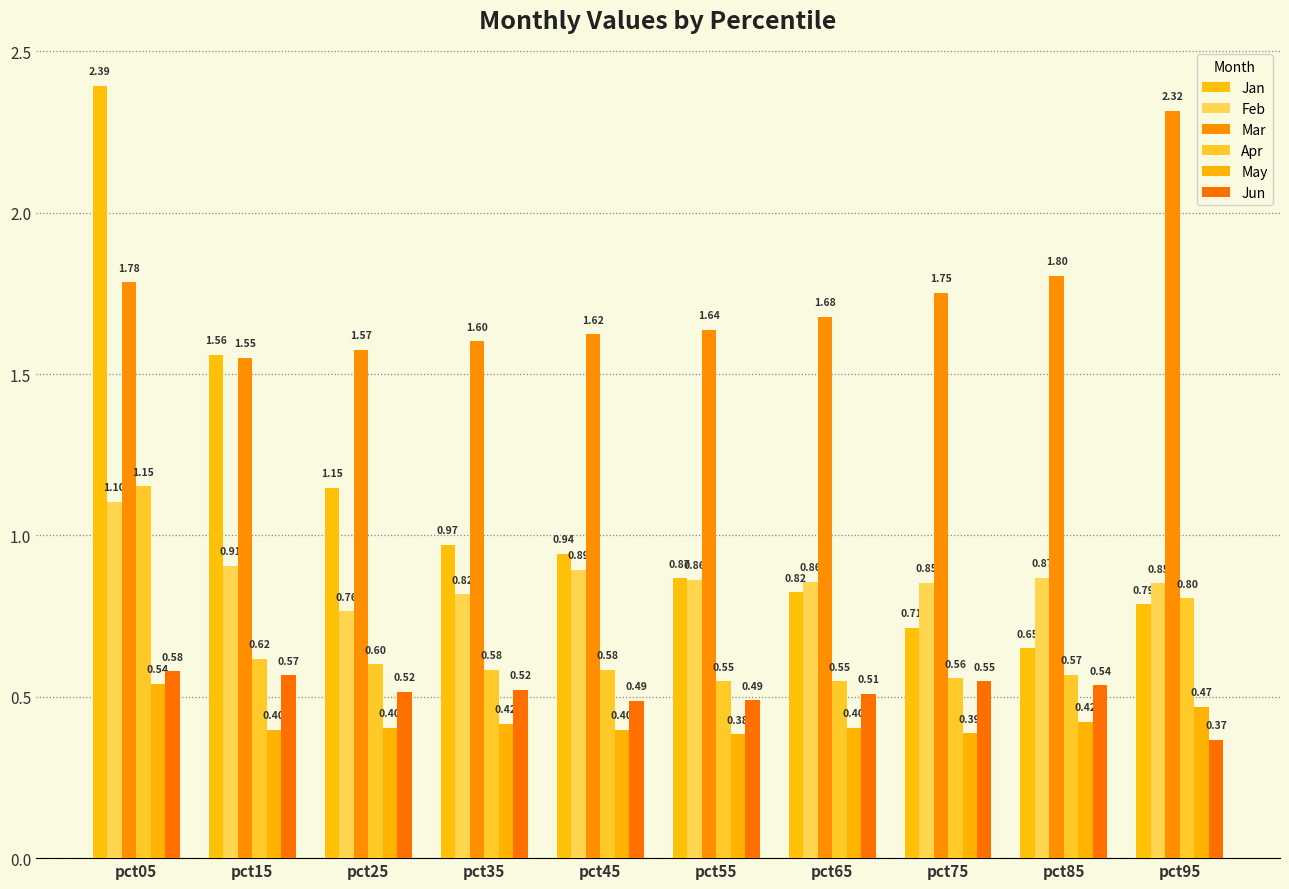

Reading left to right, what are all the values shown in this chart?

Jan: pct05=2.4	pct15=1.6	pct25=1.1	pct35=1.0	pct45=0.9	pct55=0.9	pct65=0.8	pct75=0.7	pct85=0.6	pct95=0.8
Feb: pct05=1.1	pct15=0.9	pct25=0.8	pct35=0.8	pct45=0.9	pct55=0.9	pct65=0.9	pct75=0.9	pct85=0.9	pct95=0.9
Mar: pct05=1.8	pct15=1.5	pct25=1.6	pct35=1.6	pct45=1.6	pct55=1.6	pct65=1.7	pct75=1.8	pct85=1.8	pct95=2.3
Apr: pct05=1.2	pct15=0.6	pct25=0.6	pct35=0.6	pct45=0.6	pct55=0.5	pct65=0.5	pct75=0.6	pct85=0.6	pct95=0.8
May: pct05=0.5	pct15=0.4	pct25=0.4	pct35=0.4	pct45=0.4	pct55=0.4	pct65=0.4	pct75=0.4	pct85=0.4	pct95=0.5
Jun: pct05=0.6	pct15=0.6	pct25=0.5	pct35=0.5	pct45=0.5	pct55=0.5	pct65=0.5	pct75=0.5	pct85=0.5	pct95=0.4